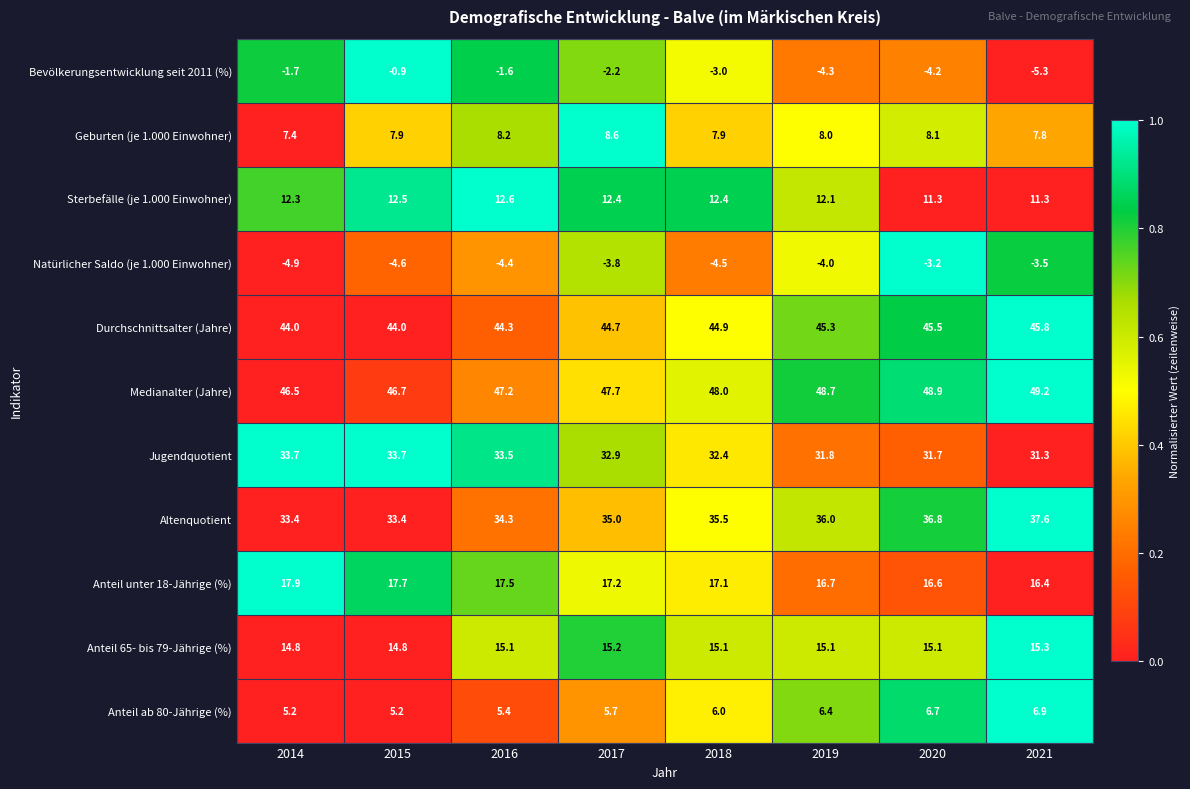

How many series are shown in this chart?

11